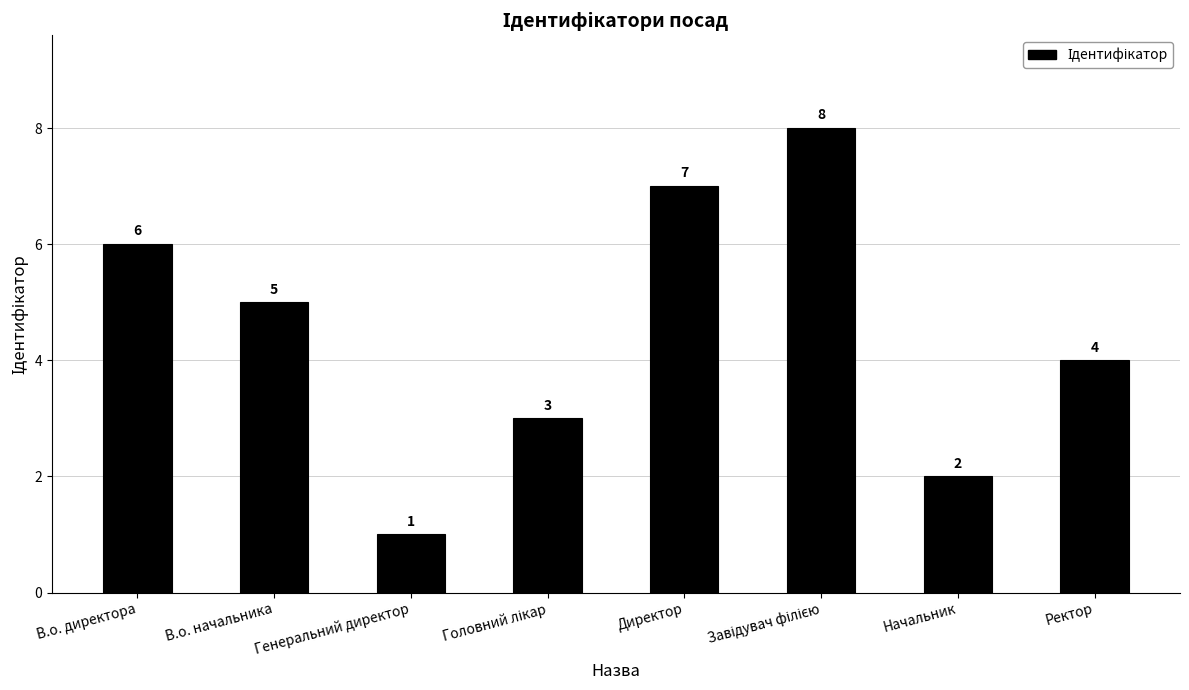

What is the minimum value shown in the chart?

1